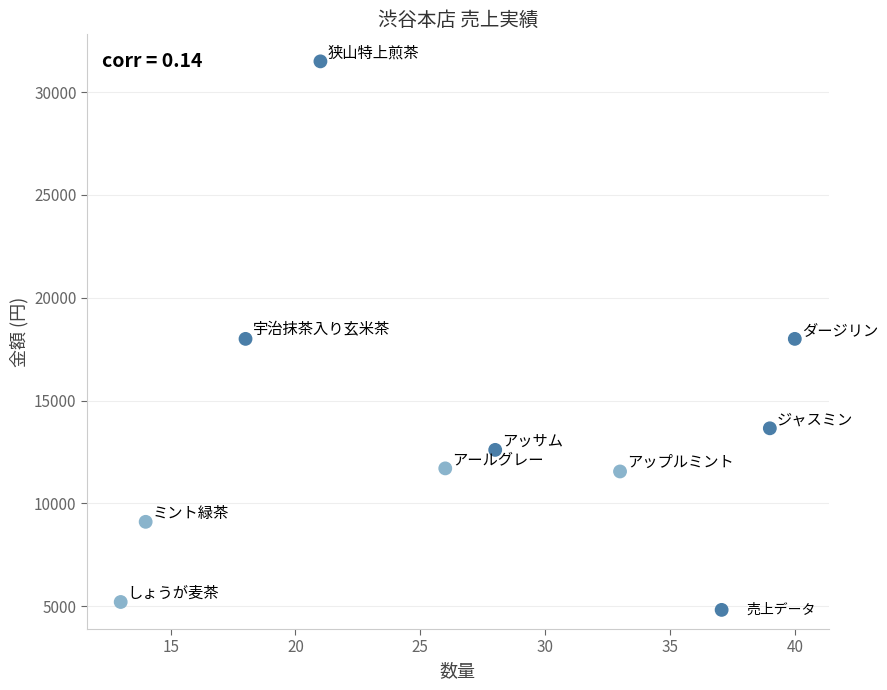

What is the average Y value?

14589